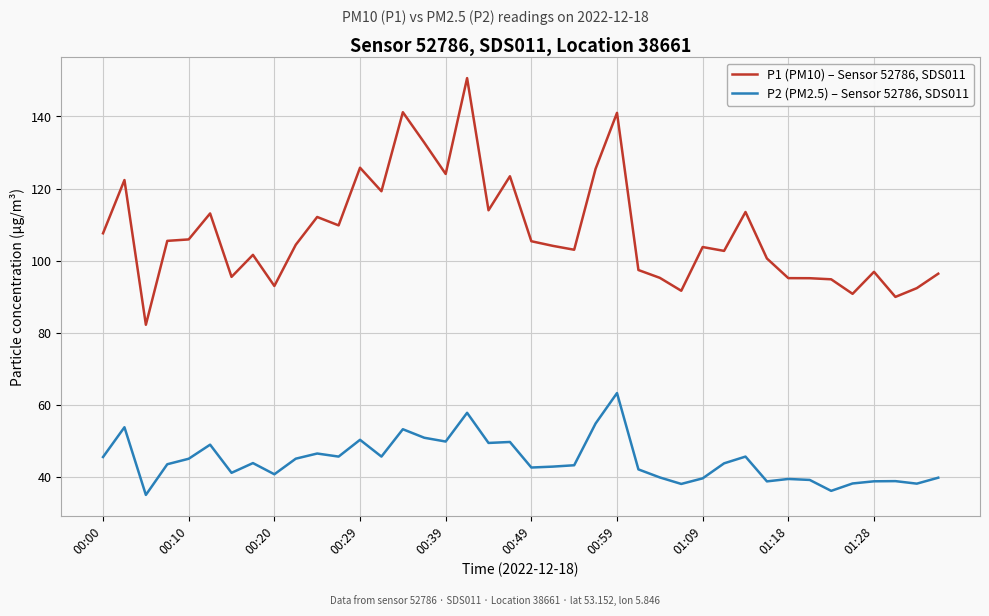

Rank the series by their maximum value, from highest to lowest.

P1 (PM10) – Sensor 52786, SDS011, P2 (PM2.5) – Sensor 52786, SDS011